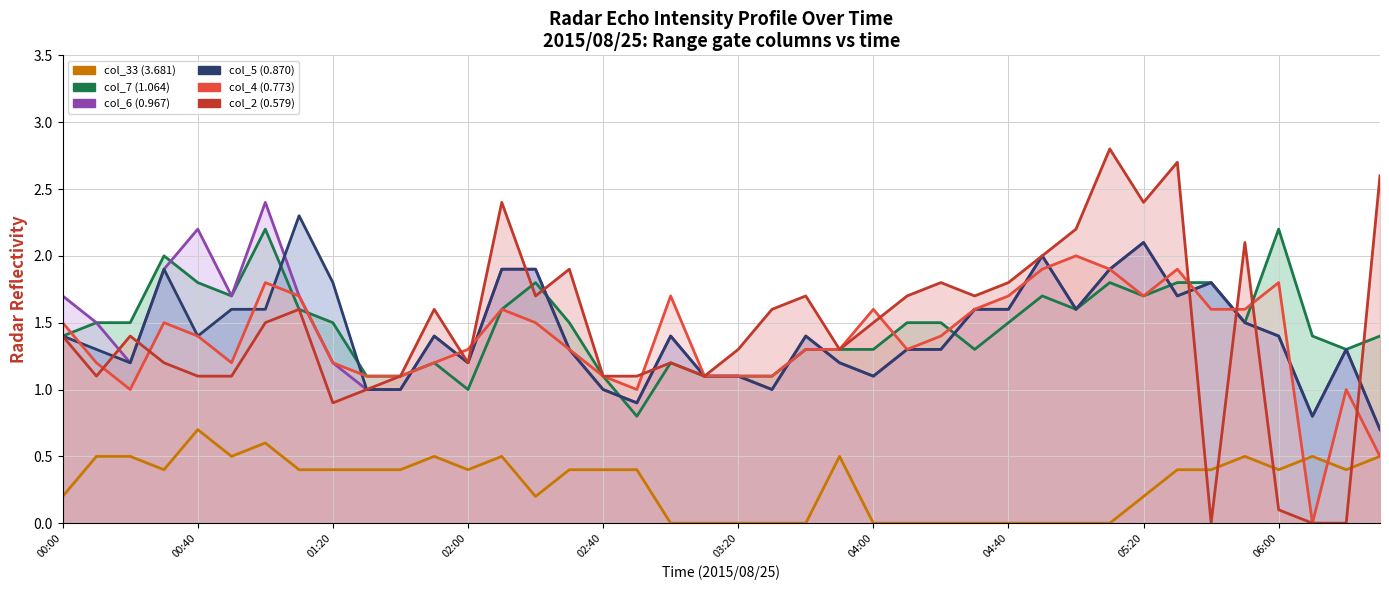

Which series ends up on top after the final intersection of col_7 (1.064) and col_6 (0.967)?

col_7 (1.064)